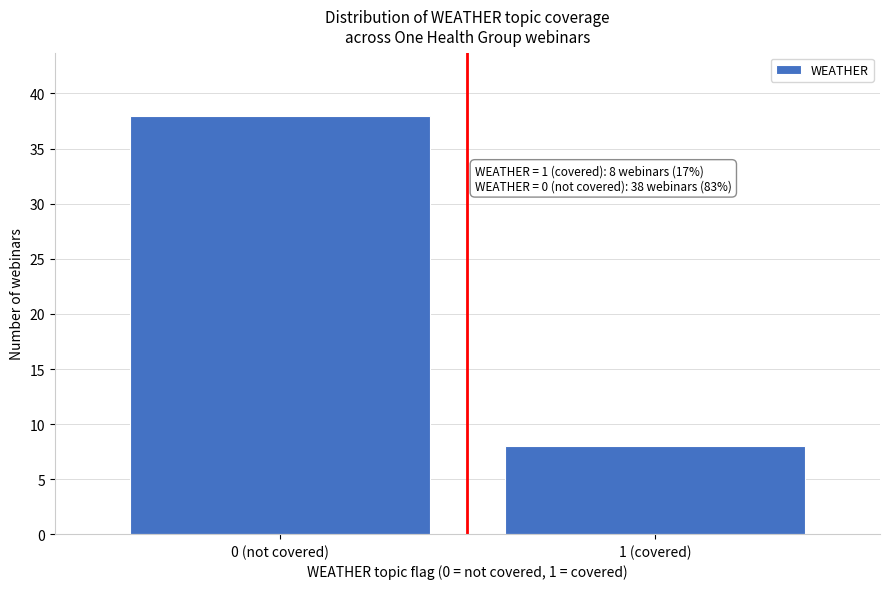

Reading right to left, what are all the values shown in this chart?

8	38